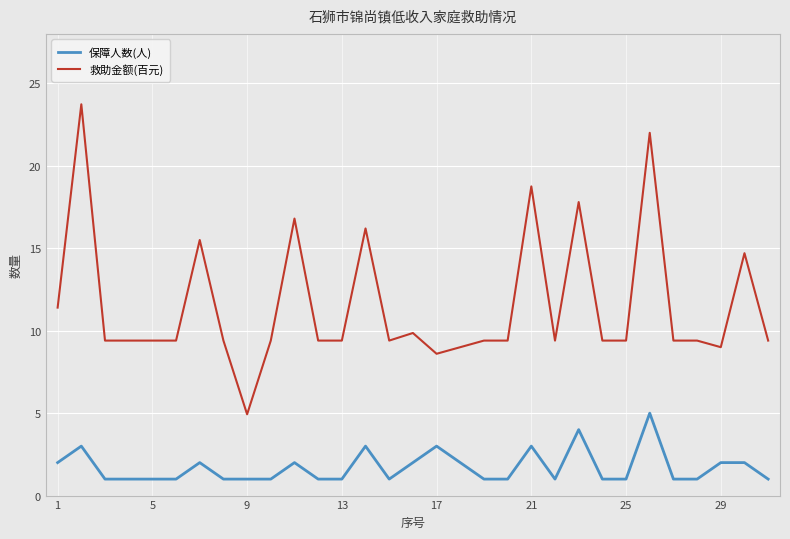

Which series has the largest range (max minus min)?

救助金额(百元)